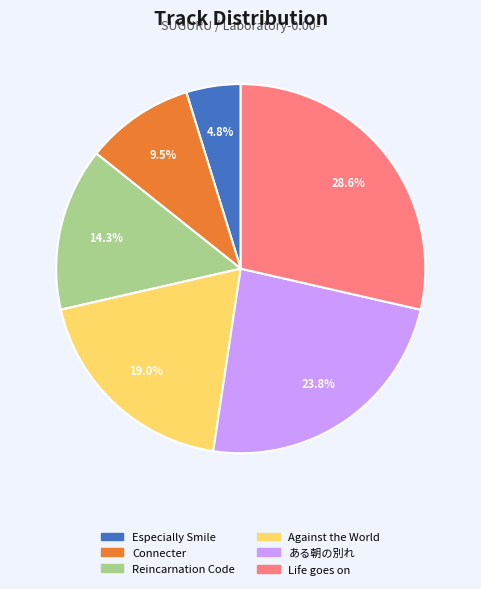

Which has a higher value, Reincarnation Code or Especially Smile?

Reincarnation Code